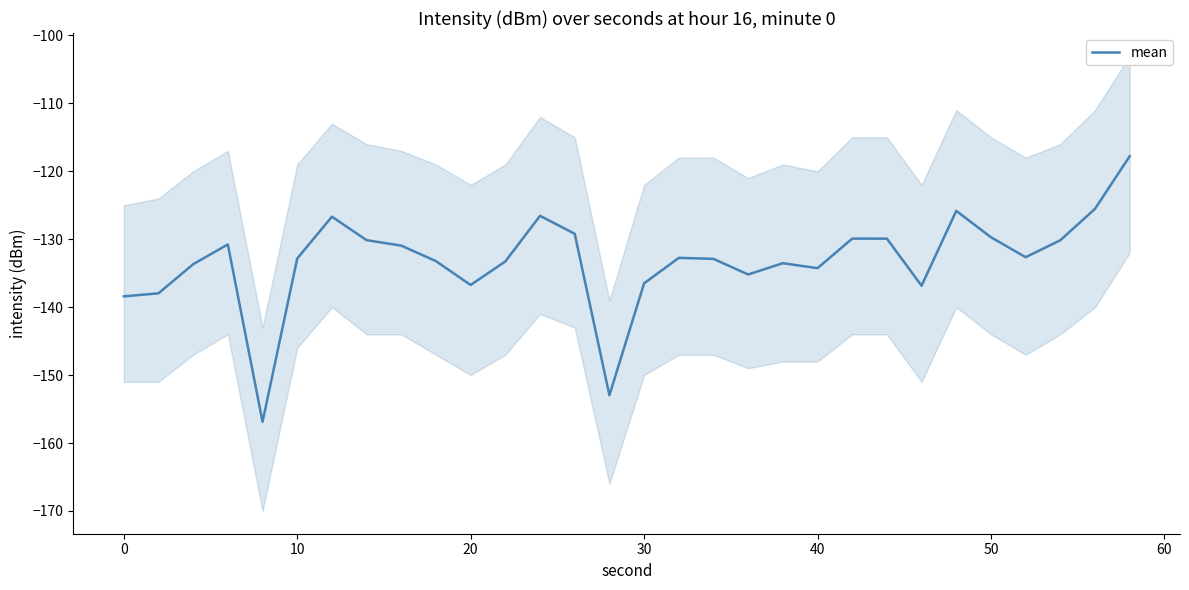

True or false: the data shows -77.3 at 16.

False